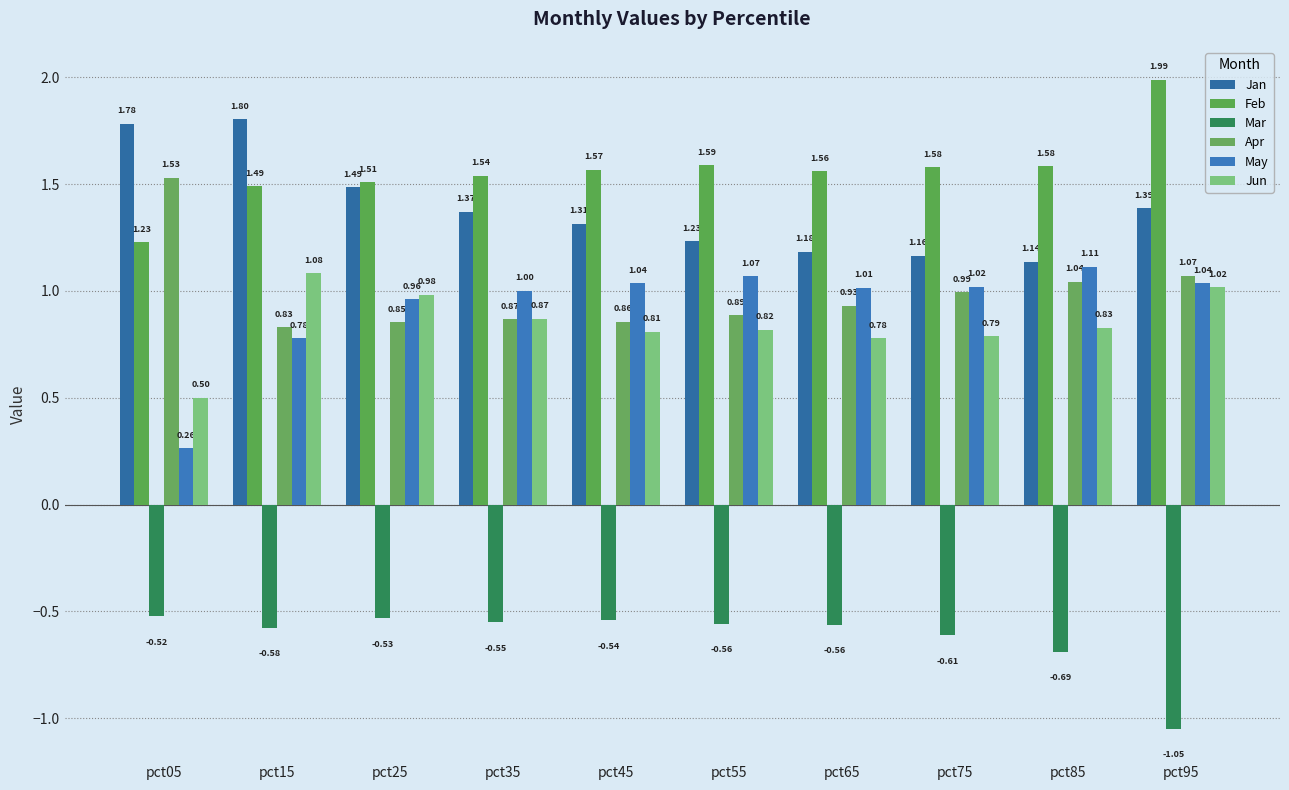

What are all the series names shown in the legend?

Jan, Feb, Mar, Apr, May, Jun